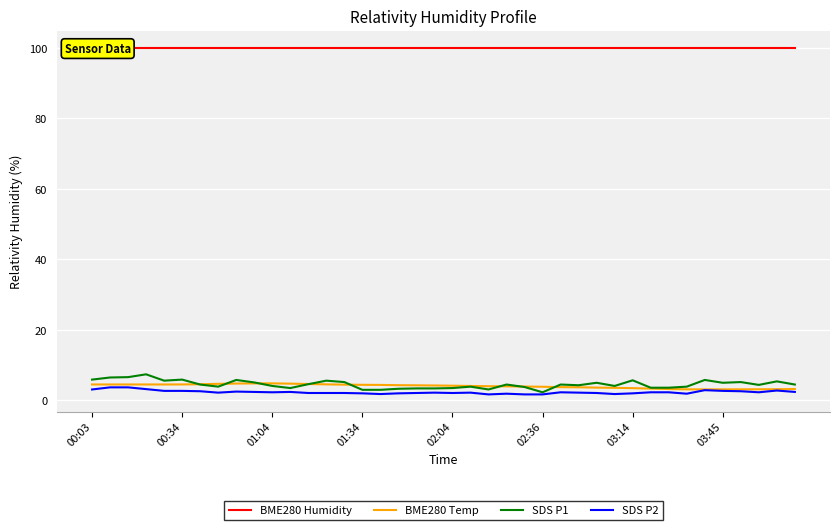

The BME280 Temp series shows 4.8 at 01:04. True or false?

True